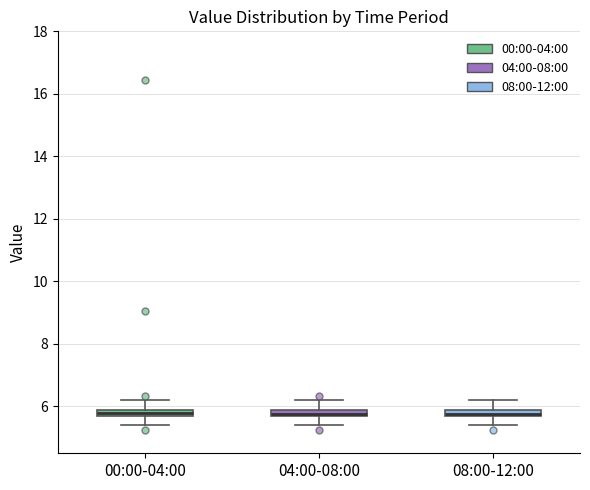

Where is the upper edge of the box for 08:00-12:00 on the y-axis? The values are not printed on the chart, so give them approximately, as read against the axis.

6.0